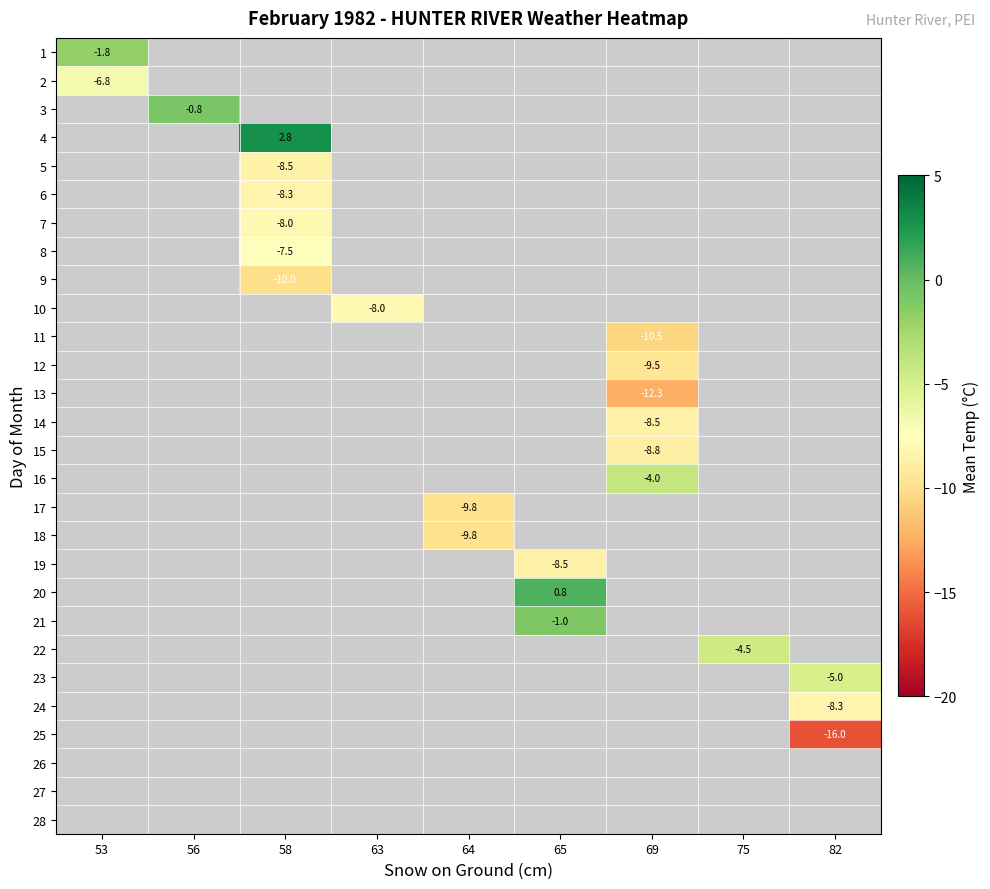

The value of 1 at 53 is -3.2. True or false?

False